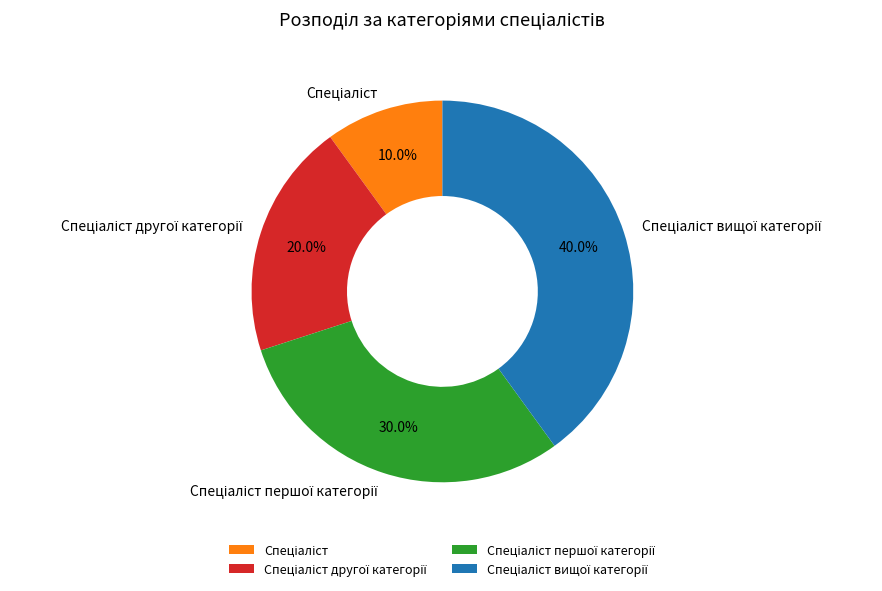

Is there any slice that represents more than half of the pie?

No